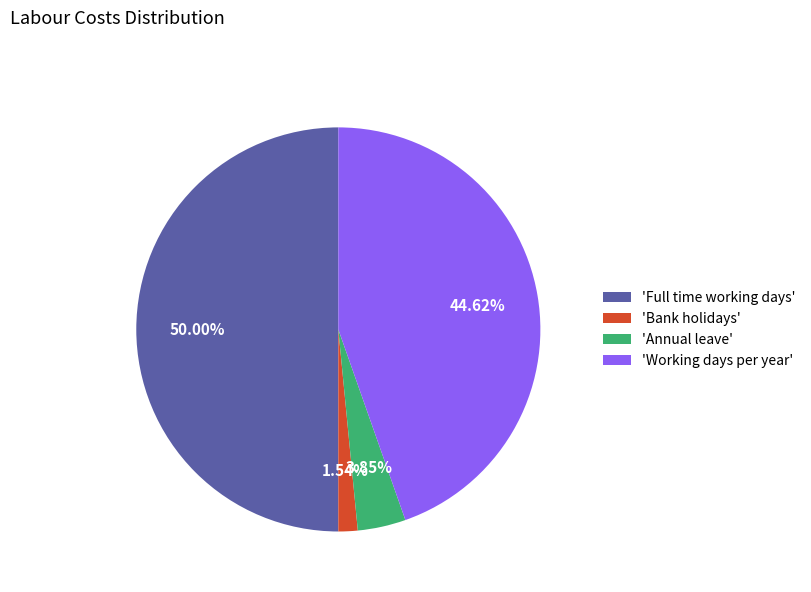

Count the number of slices in the pie.

4